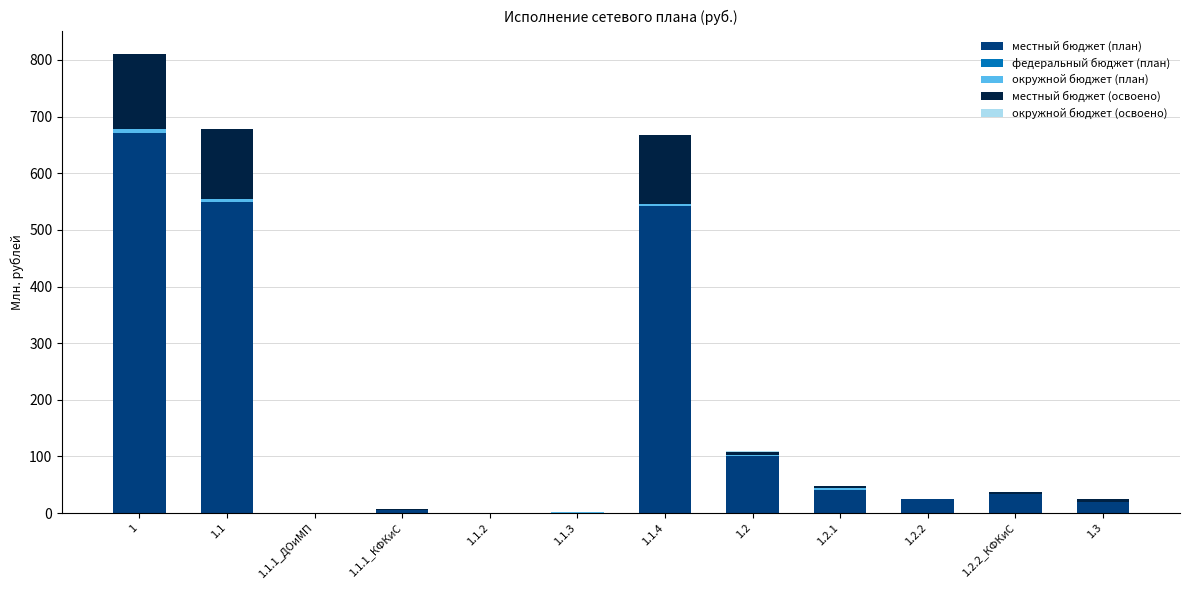

Count the number of categories in the chart.

12